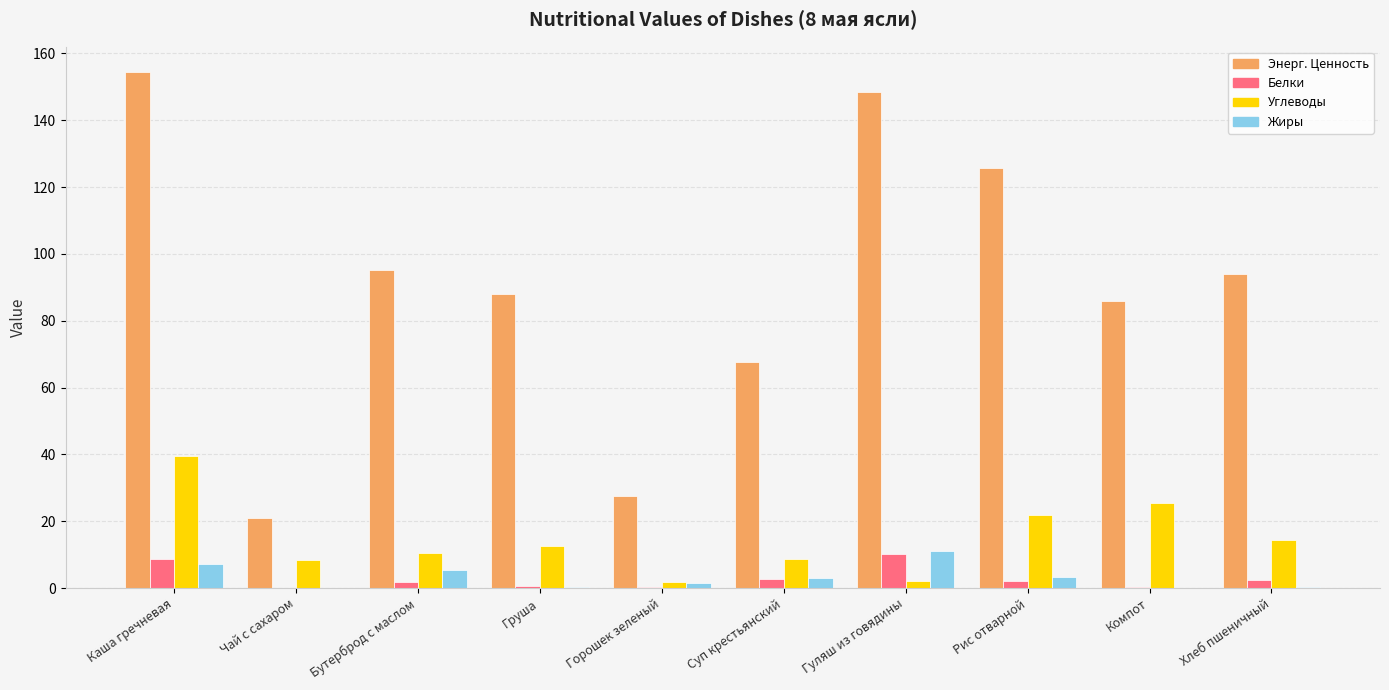

Between Груша and Горошек зеленый, which series saw the biggest shift?

Энерг. Ценность